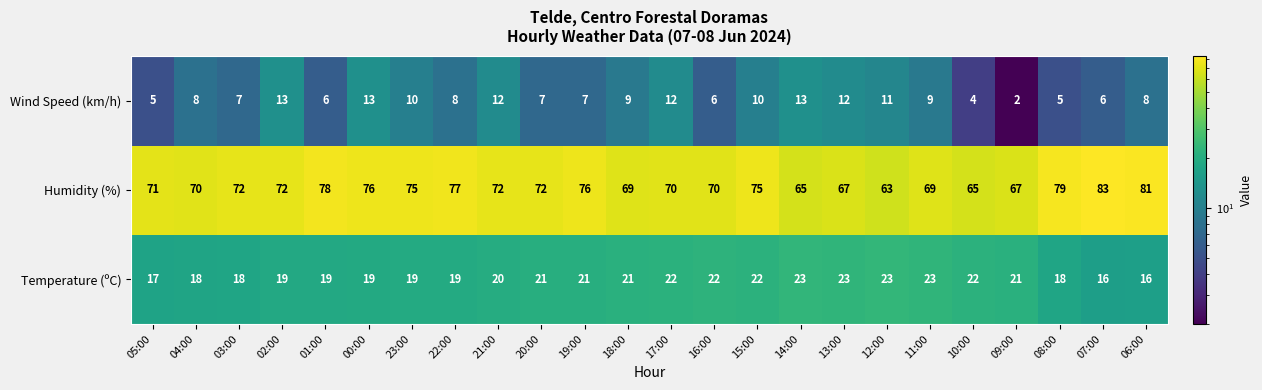

At how many categories does at least one series exceed 9?

24